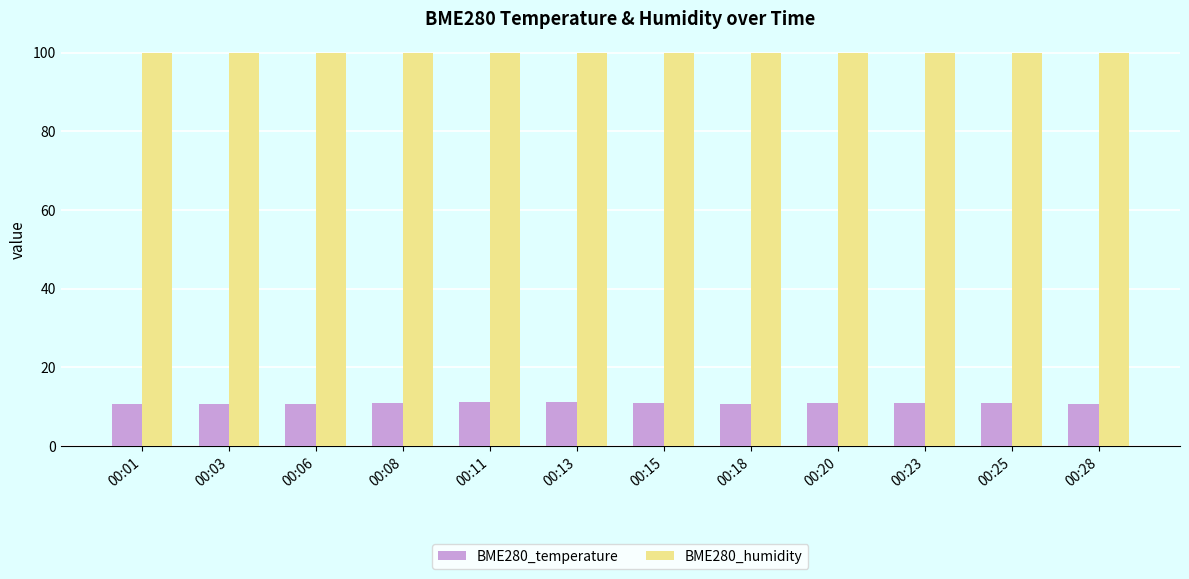

What is the difference between the second highest and second lowest values in the BME280_temperature series?

0.4